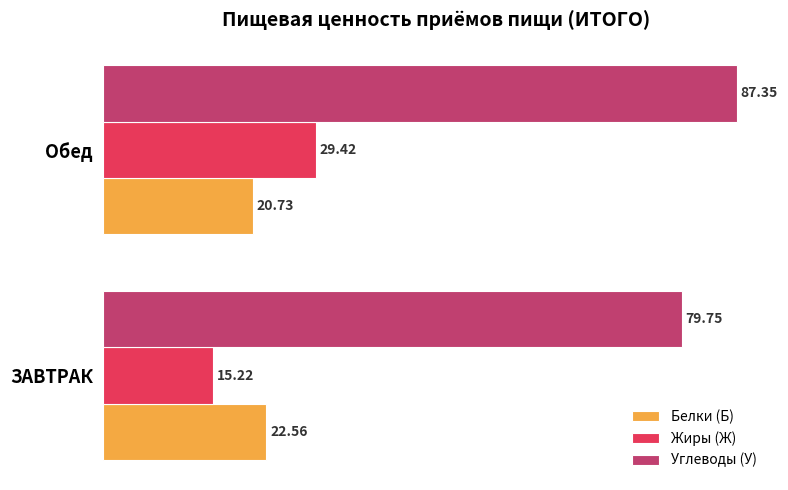

How many series are shown in this chart?

3